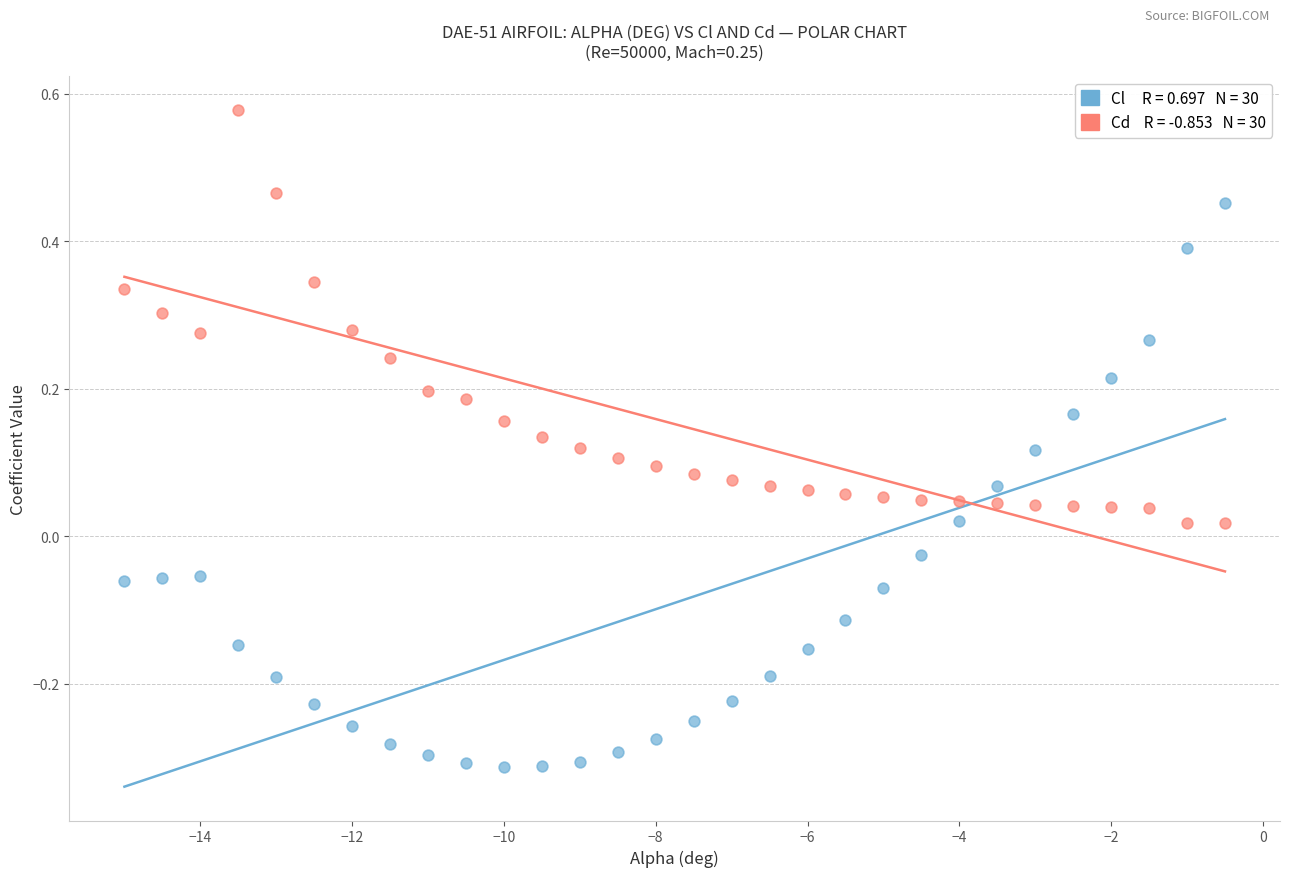

Across all data points, what is the range of Y values (max minus min)?

0.9